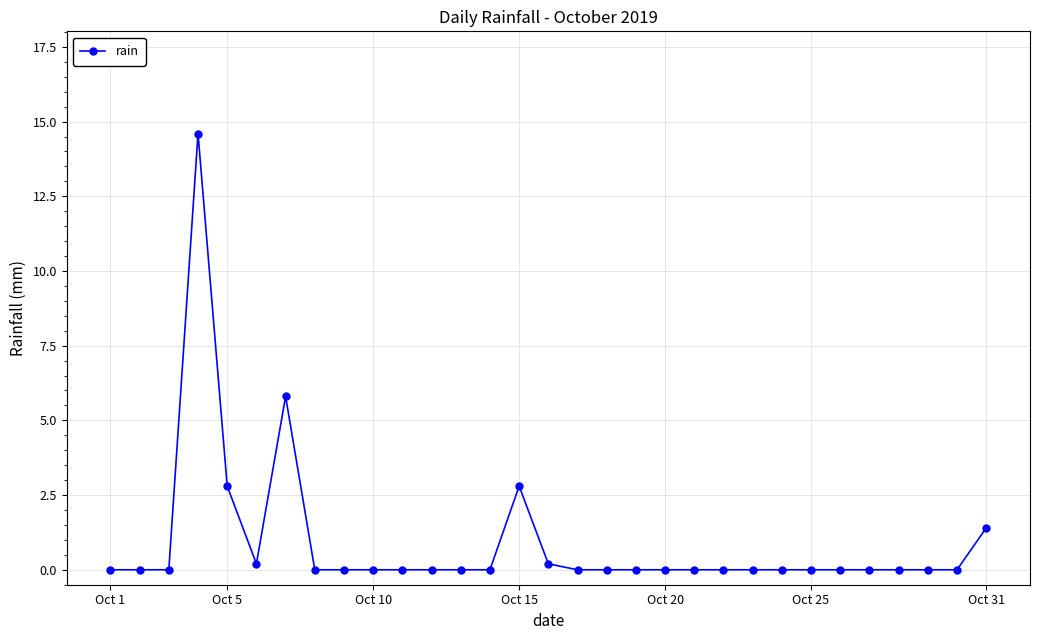

True or false: there are more than 1 points higher than both neighbors.

True